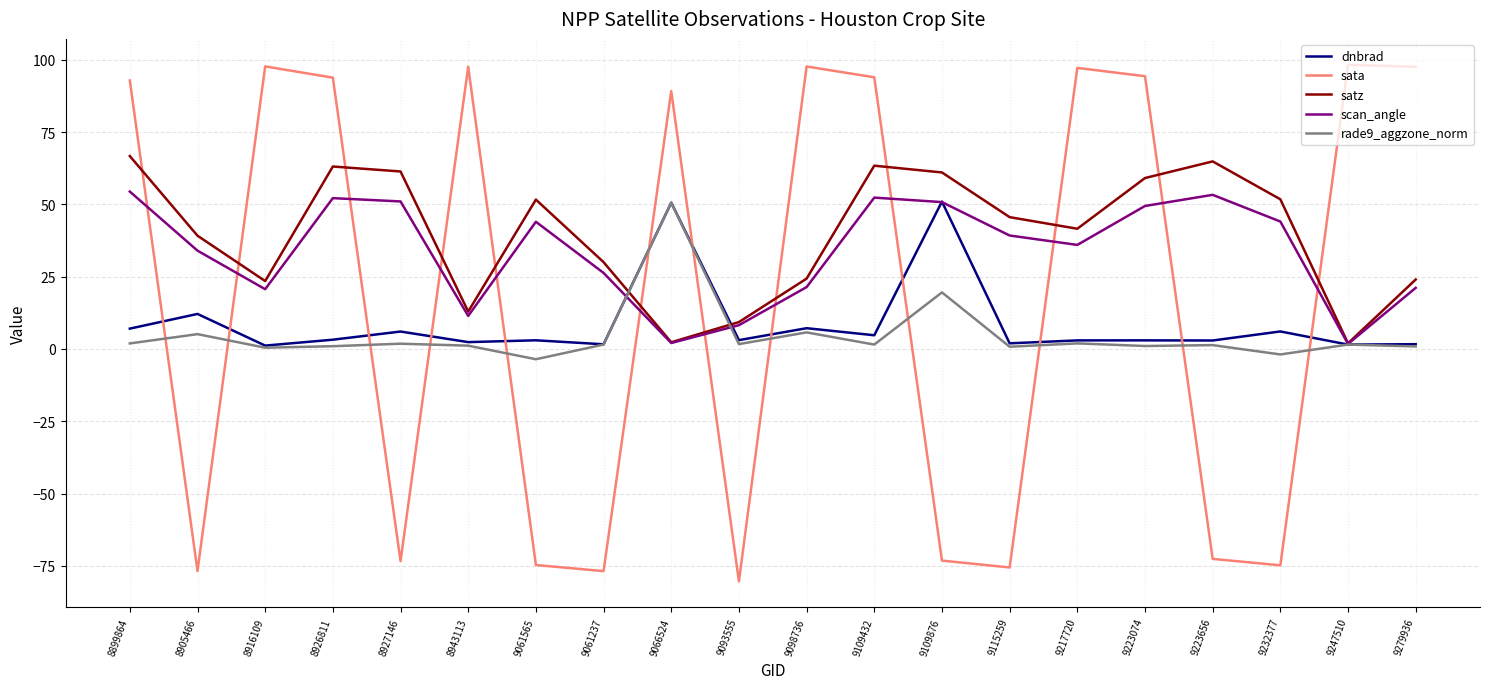

What is the difference between the highest and lowest values at 9061565?

126.3